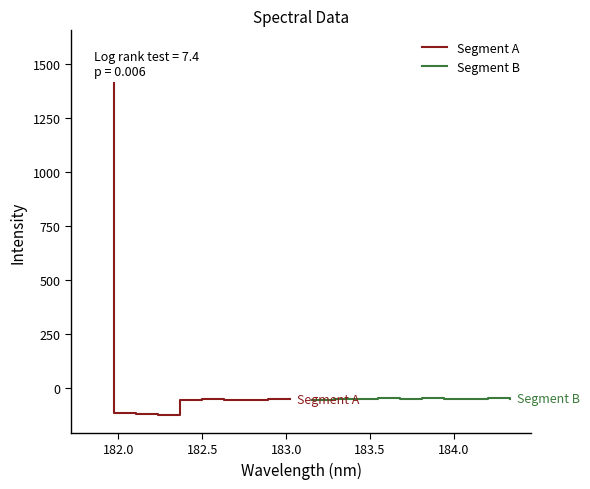

Does the chart have visible grid lines?

No